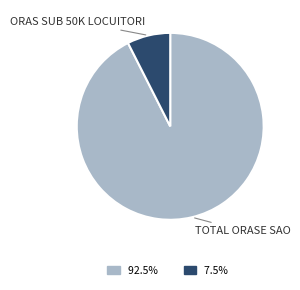

Does any single category account for the majority?

Yes